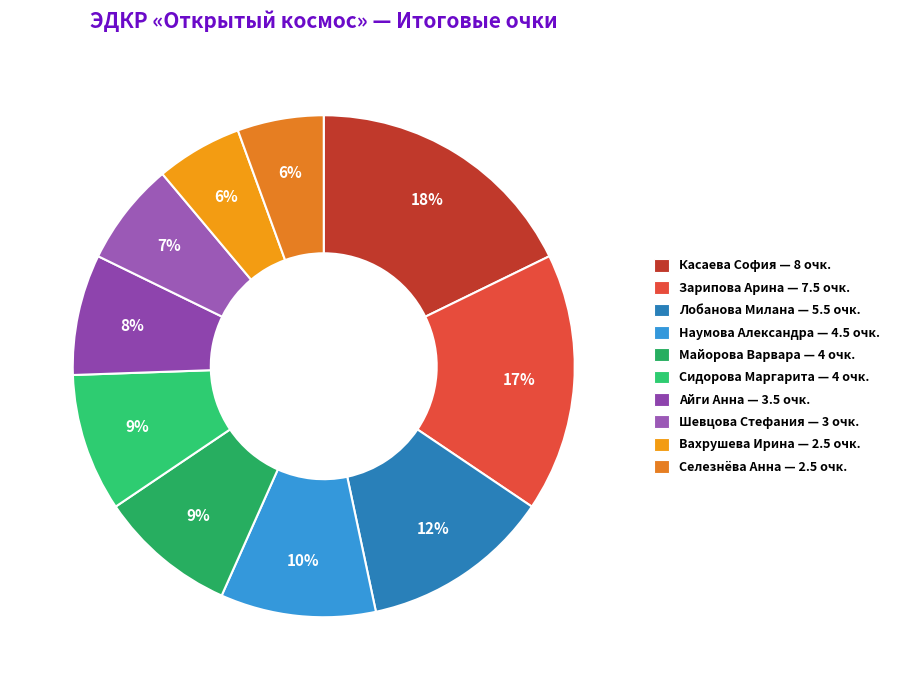

How many segments does this pie chart have?

10